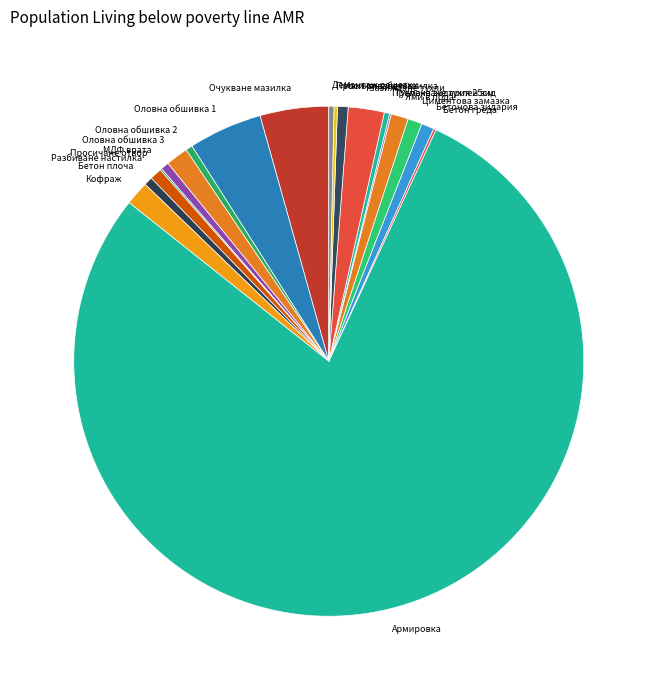

Is there any slice that represents more than half of the pie?

Yes